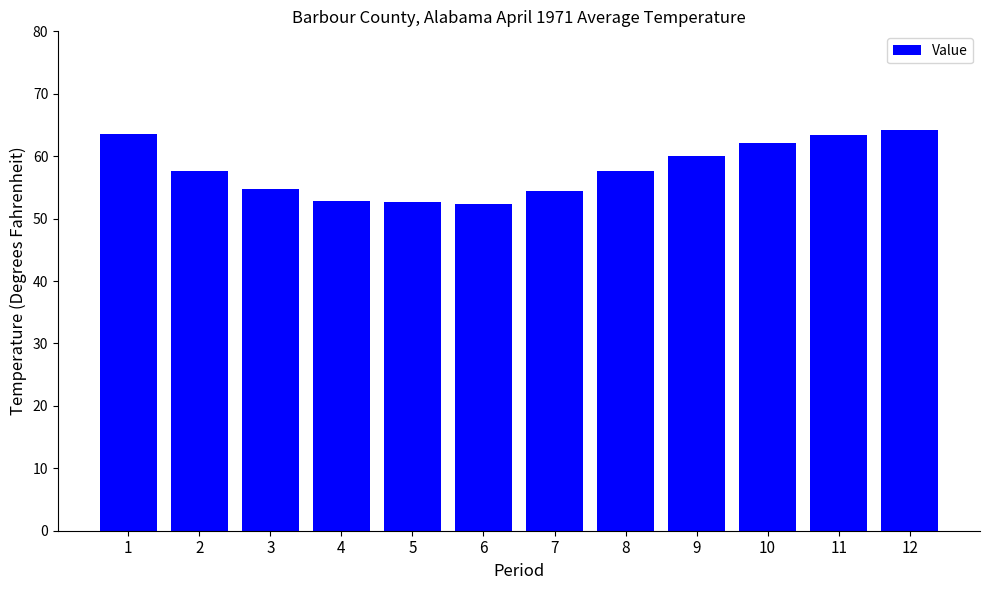

True or false: the data shows 31.8 at 10.

False